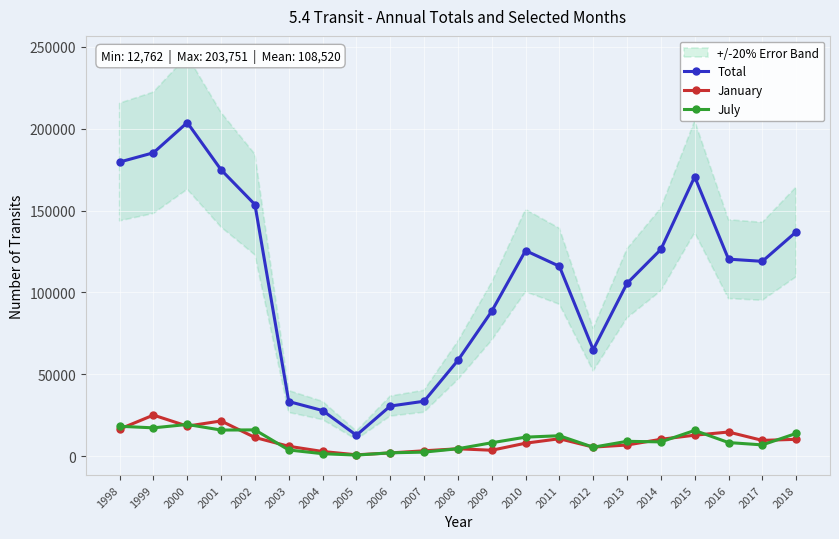

Between 1999 and 2007, which series saw the biggest shift?

Total